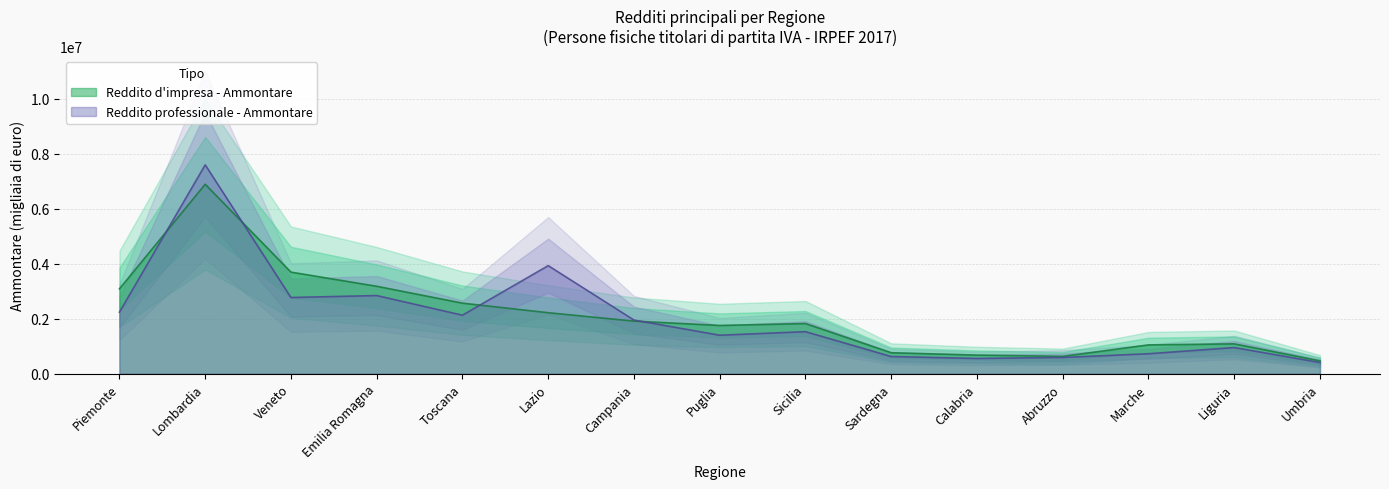

How many data points in Reddito professionale - Ammontare are above 1526438?

7